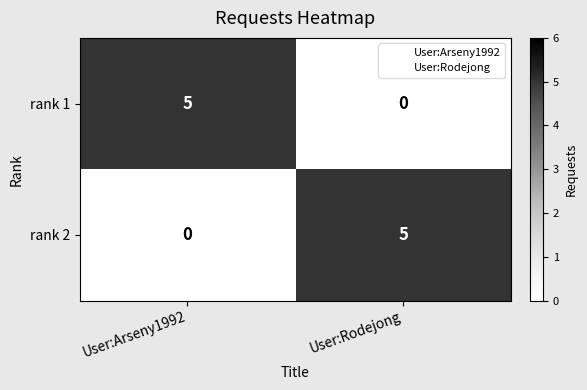

At User:Arseny1992, list the series in order from smallest to largest.

rank 2, rank 1